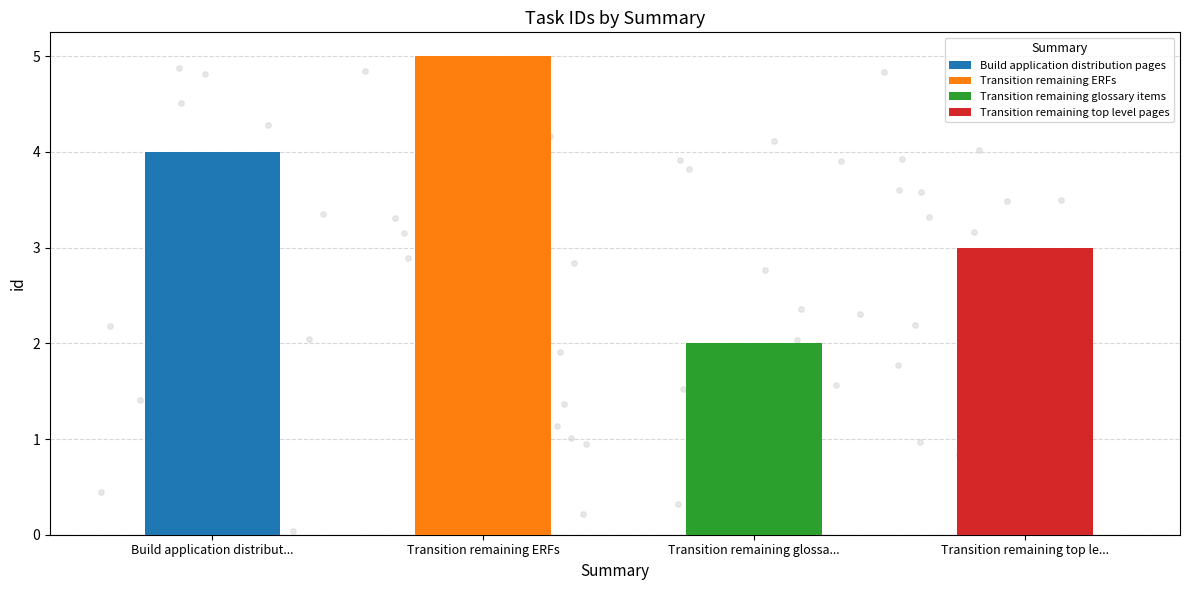

What is the change in value from Transition remaining ERFs to Transition remaining glossary items?

-3